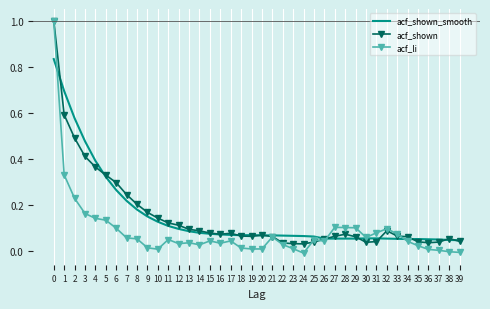

What is the maximum value for acf_li?

1.0